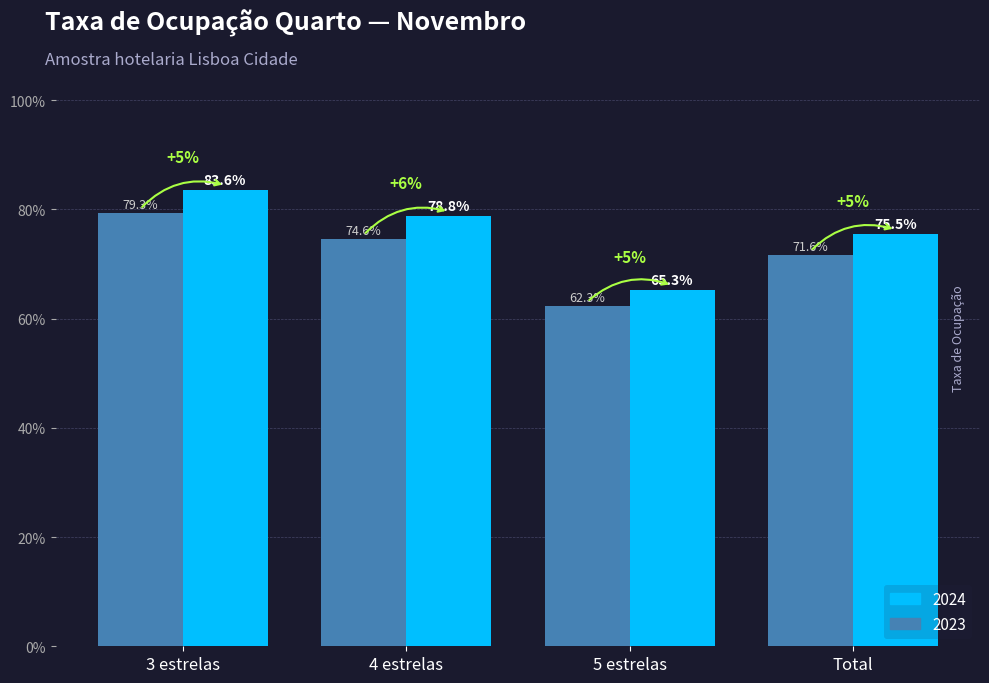

Where is 2023 nearest to the value 0?

5 estrelas